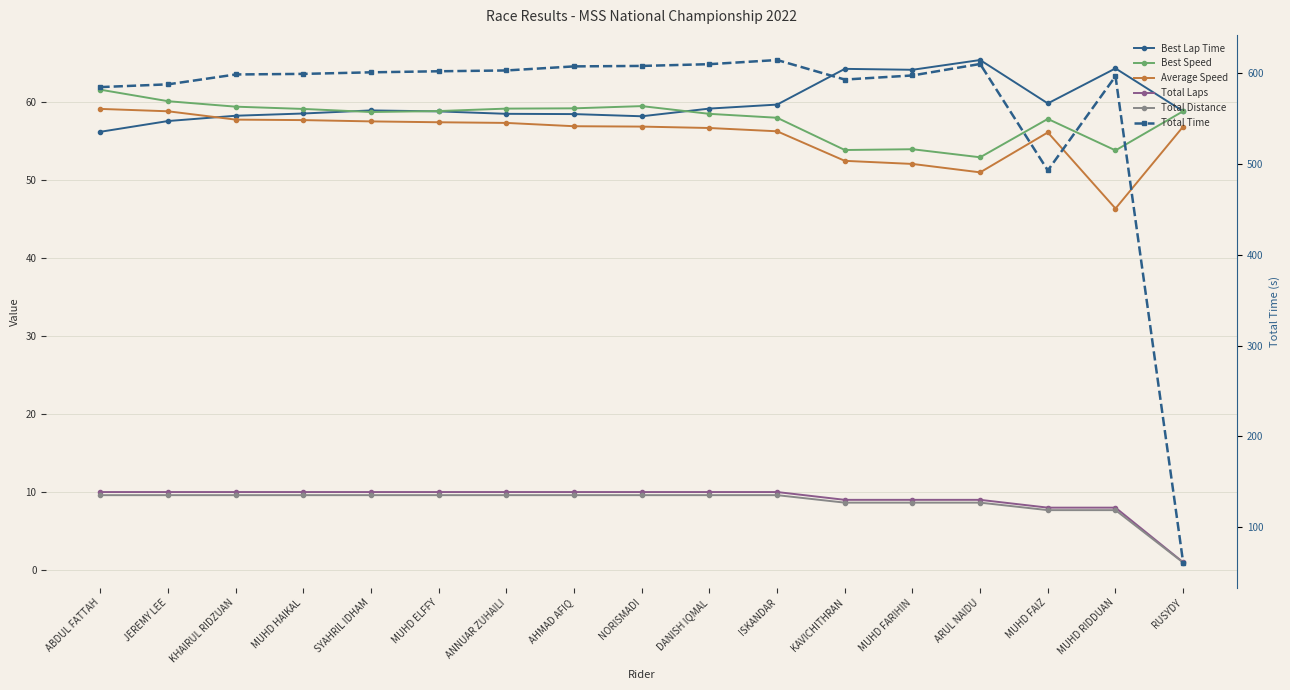

At ISKANDAR, list the series in order from largest to smallest.

Total Time, Best Lap Time, Best Speed, Average Speed, Total Laps, Total Distance